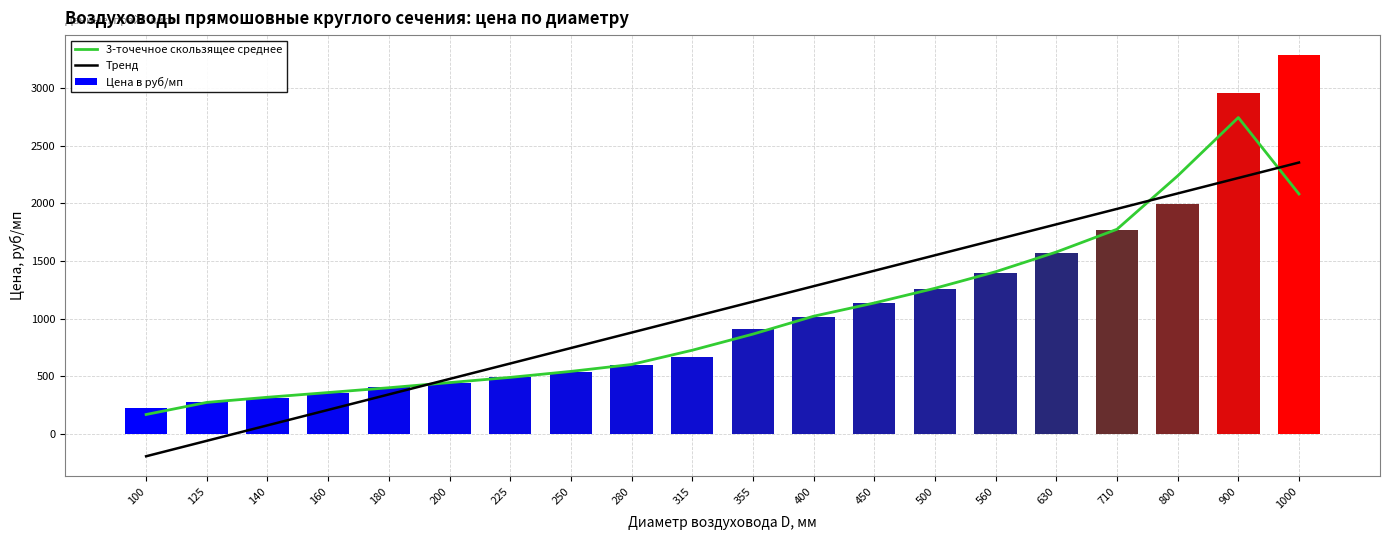

Reading left to right, extract all data points from this chart.

3-точечное скользящее среднее: 167.7	272.7	317.3	358.3	400.0	444.7	490.0	542.0	602.0	725.7	865.7	1021.0	1136.0	1263.7	1407.3	1578.3	1776.0	2239.7	2746.3	2082.3
Тренд: -195.1	-60.8	73.4	207.7	341.9	476.2	610.5	744.7	879.0	1013.2	1147.5	1281.7	1416.0	1550.2	1684.5	1818.8	1953.0	2087.3	2221.5	2355.8
Цена в руб/мп: 223.0	280.0	315.0	357.0	403.0	440.0	491.0	539.0	596.0	671.0	910.0	1016.0	1137.0	1255.0	1399.0	1568.0	1768.0	1992.0	2959.0	3288.0